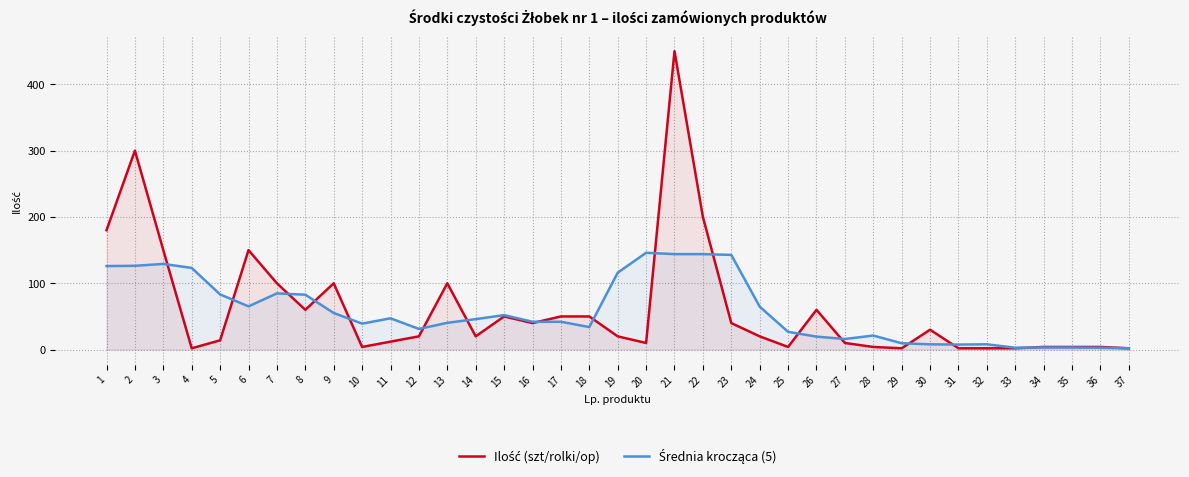

Which series has the widest spread of values?

Ilość (szt/rolki/op)